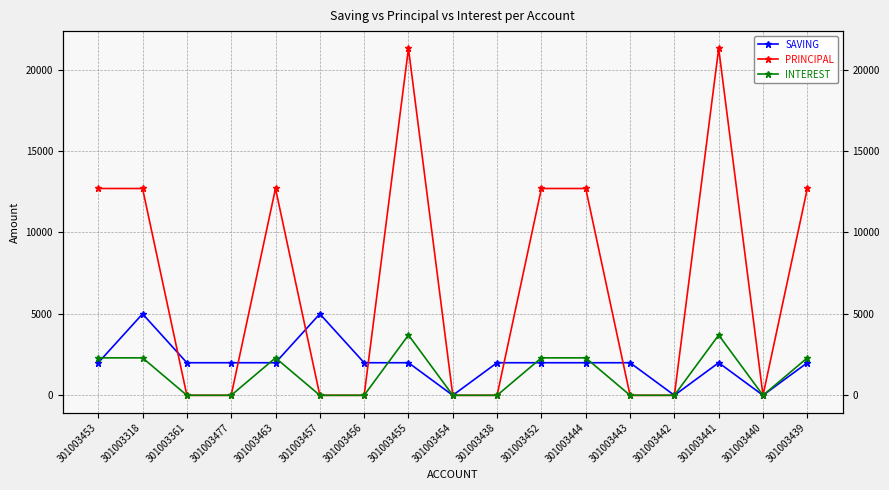

Which series has the largest total across all categories?

PRINCIPAL